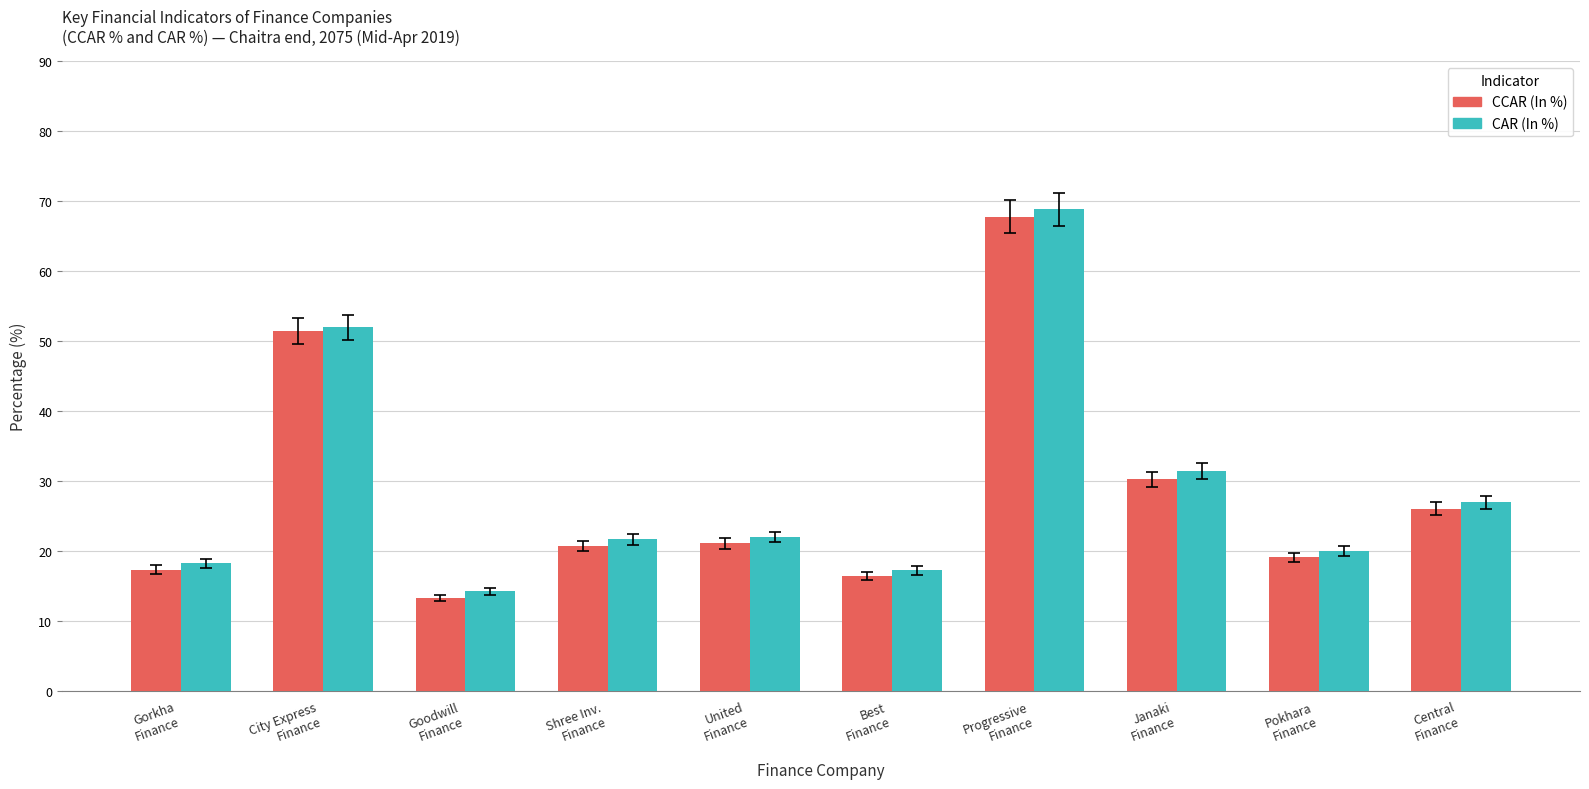

The value of CAR (In %) at Shree Inv.
Finance is 6.7. True or false?

False